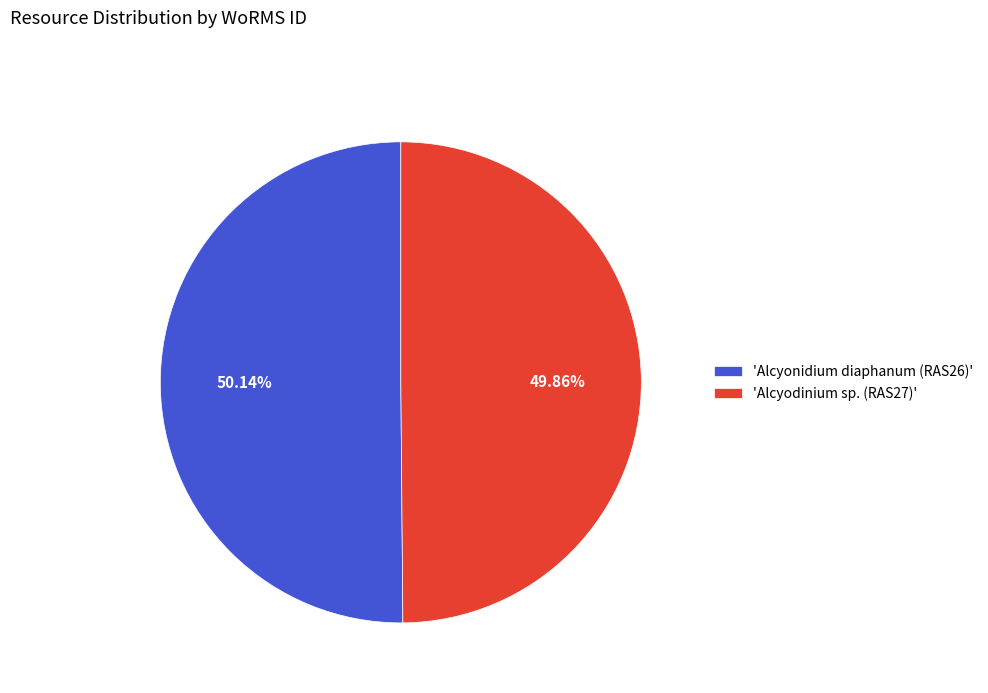

Approximately how many times larger is the value at 'Alcyonidium diaphanum (RAS26)' compared to 'Alcyodinium sp. (RAS27)'?

1.0